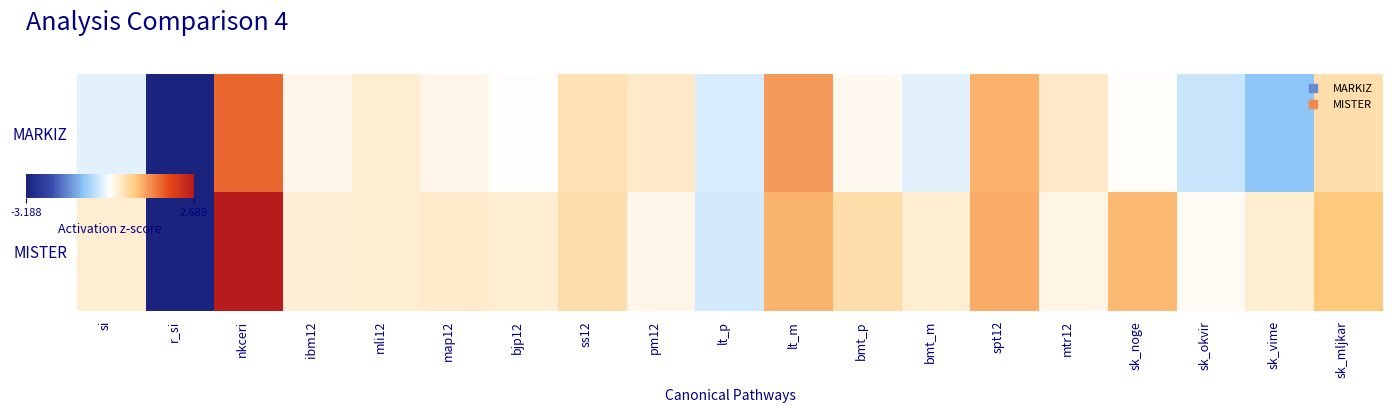

Reading left to right, extract all data points from this chart.

MARKIZ: si=-0.5	r_si=-3.2	nkceri=1.5	ibm12=-0.1	mli12=0.1	map12=-0.1	bjp12=-0.2	ss12=0.3	pm12=0.1	lt_p=-0.6	lt_m=1.1	bmt_p=-0.1	bmt_m=-0.5	spt12=0.9	mtr12=0.1	sk_noge=-0.2	sk_okvir=-0.7	sk_vime=-1.2	sk_mljkar=0.3
MISTER: si=0.1	r_si=-3.2	nkceri=2.7	ibm12=0.0	mli12=0.1	map12=0.1	bjp12=0.1	ss12=0.3	pm12=-0.1	lt_p=-0.6	lt_m=0.8	bmt_p=0.3	bmt_m=0.1	spt12=0.9	mtr12=-0.1	sk_noge=0.8	sk_okvir=-0.2	sk_vime=0.1	sk_mljkar=0.7